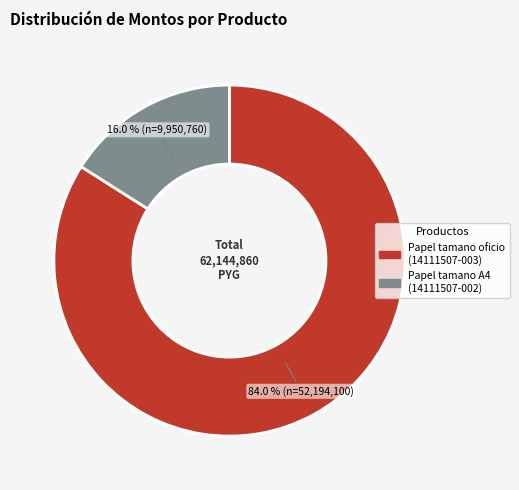

What is the largest slice in the pie chart?

Papel tamano oficio (14111507-003)